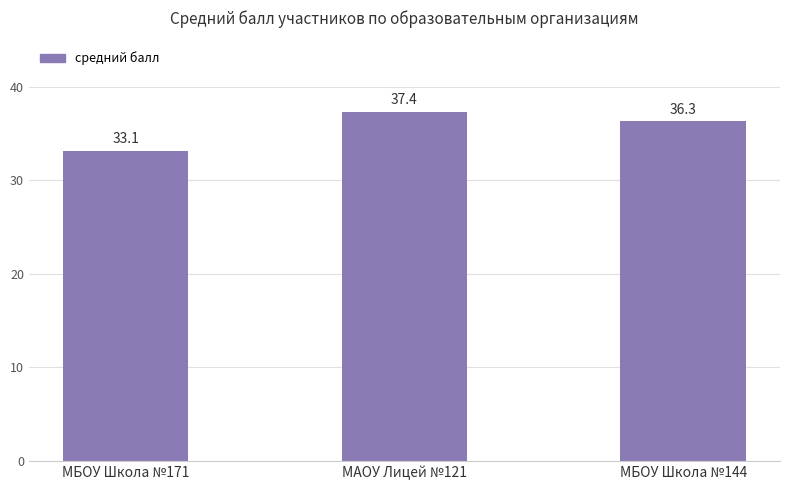

Rank the categories by value from highest to lowest.

МАОУ Лицей №121, МБОУ Школа №144, МБОУ Школа №171